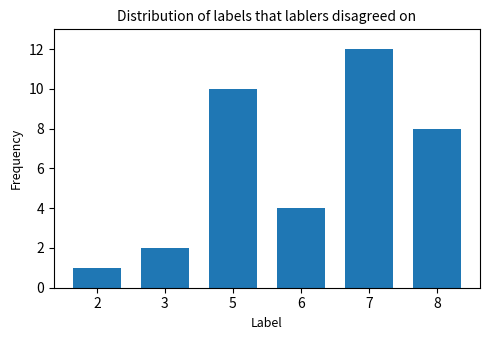

Are the bars horizontal?

No